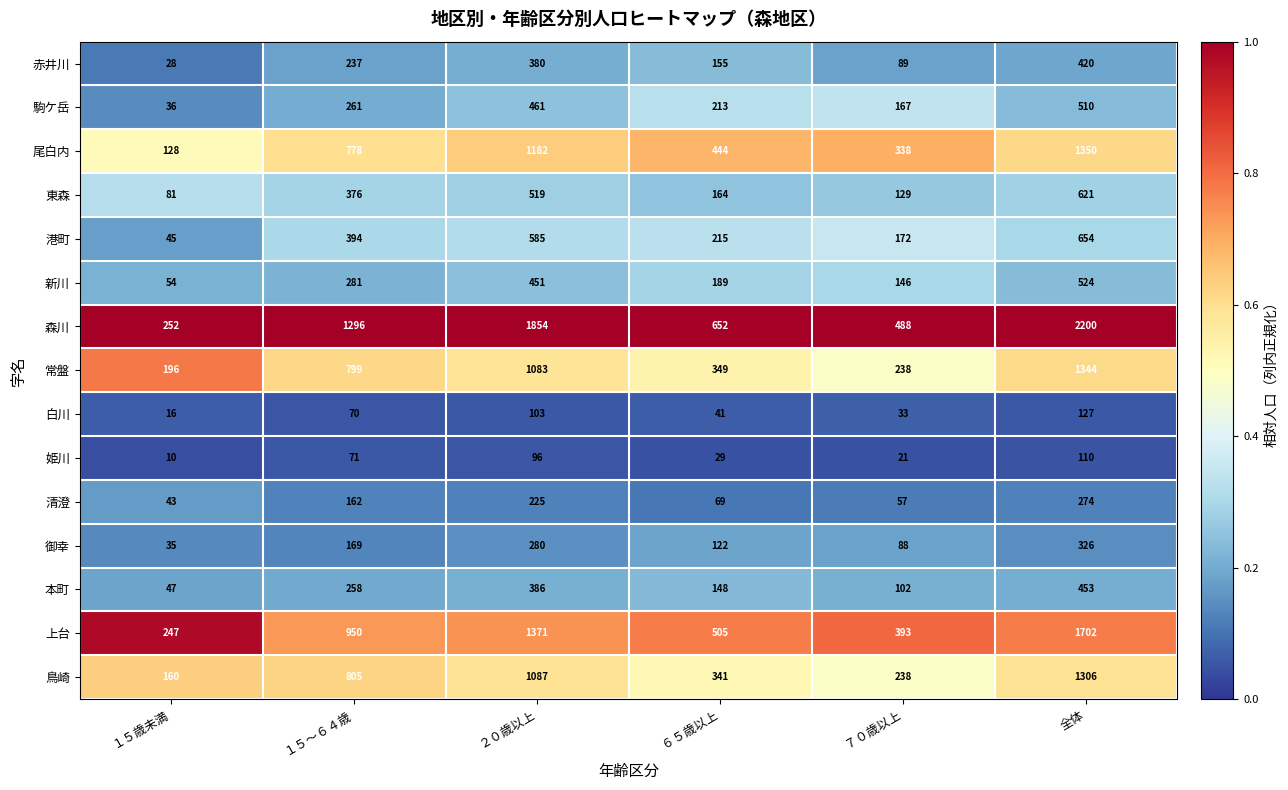

Rank the series by their maximum value, from highest to lowest.

森川, 上台, 尾白内, 常盤, 鳥崎, 港町, 東森, 新川, 駒ケ岳, 本町, 赤井川, 御幸, 清澄, 白川, 姫川